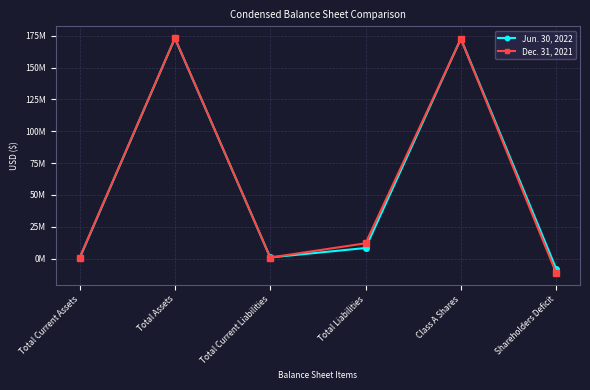

Where is the first local maximum for Jun. 30, 2022?

Total Assets